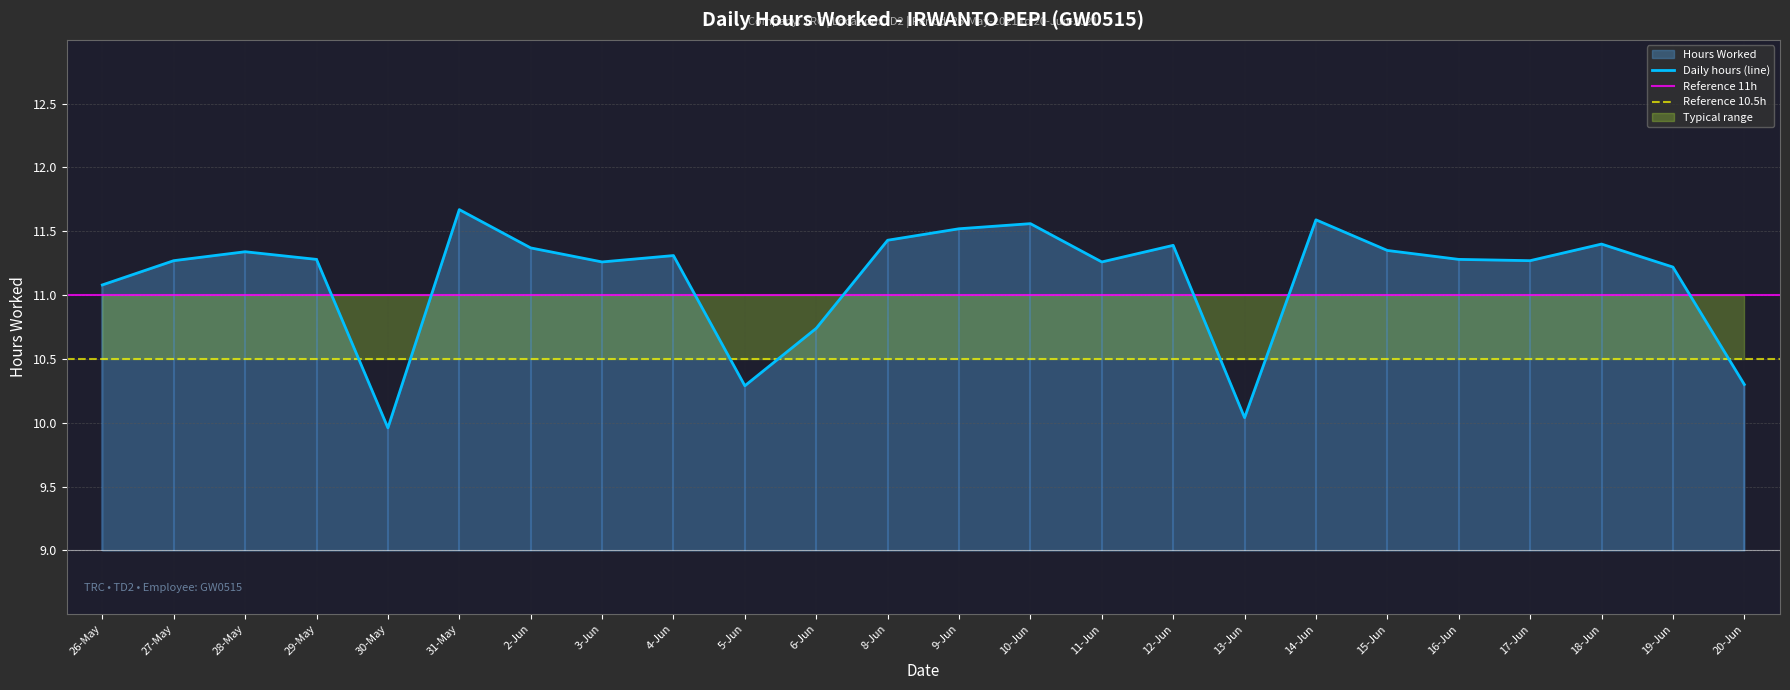

Where is the data nearest to the value 10?

30-May